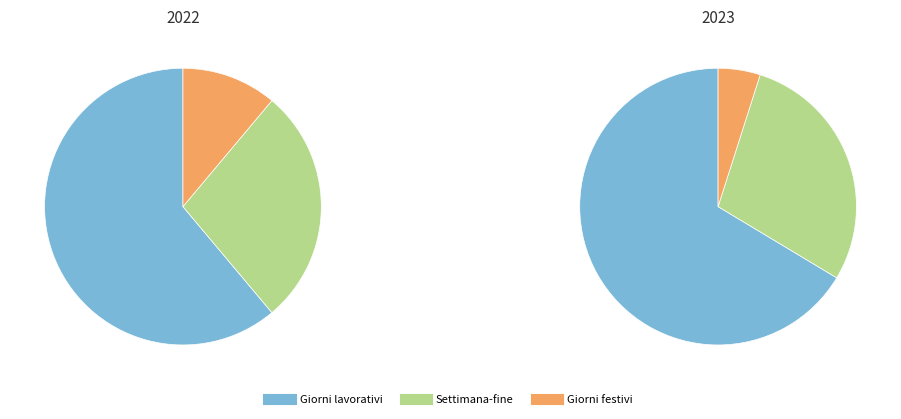

Does 2022 account for over 50% of the chart?

No